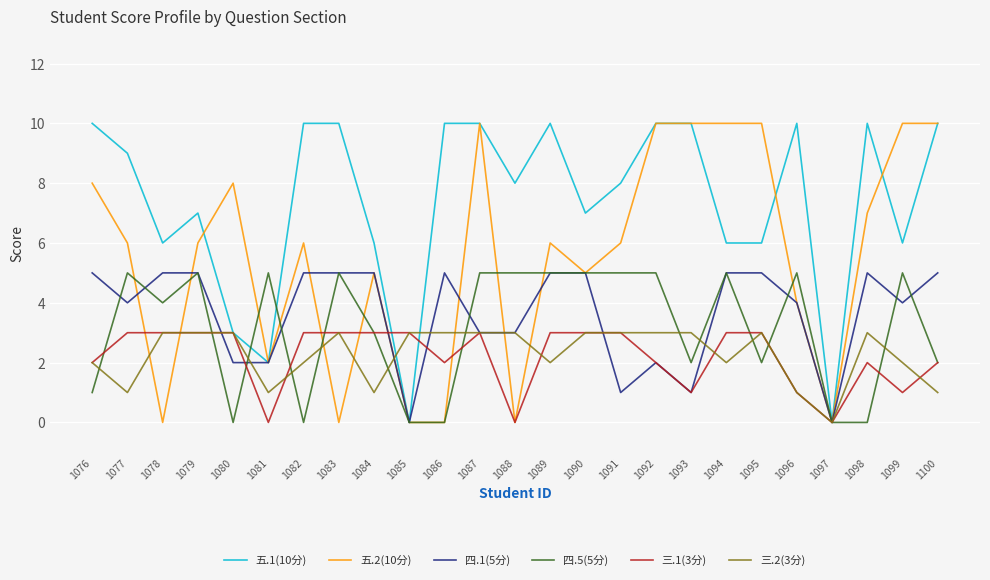

Which series changed the most between 1081 and 1086?

五.1(10分)